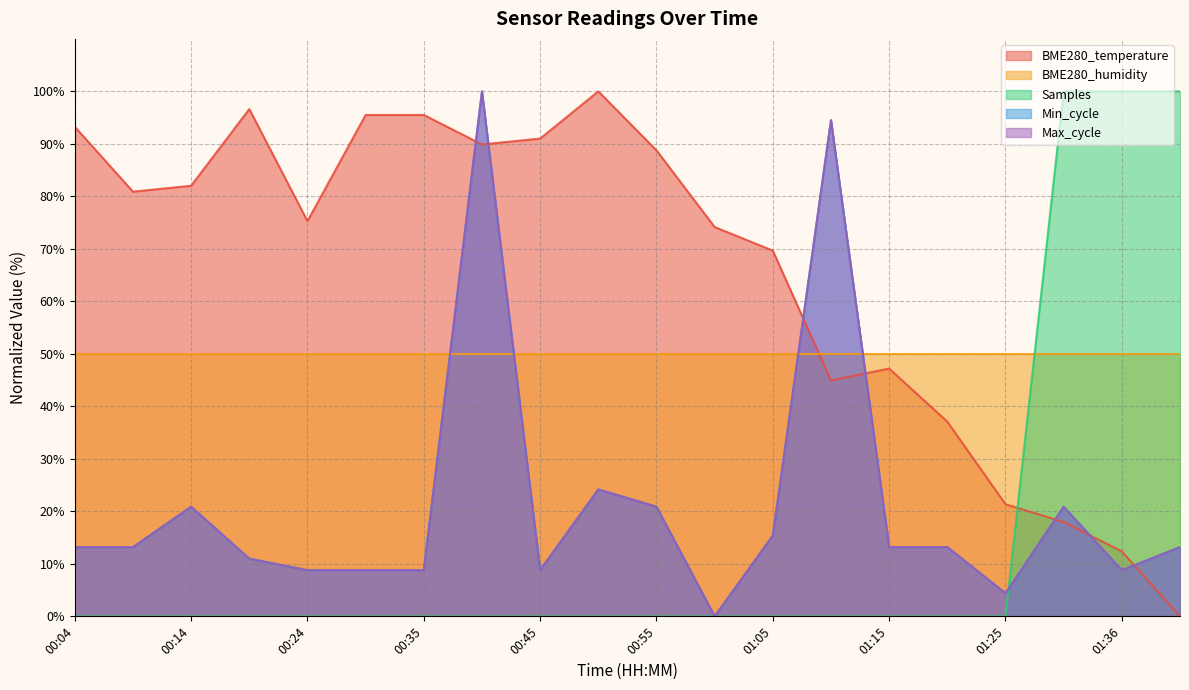

What is the sum of all Min_cycle values?

422.0